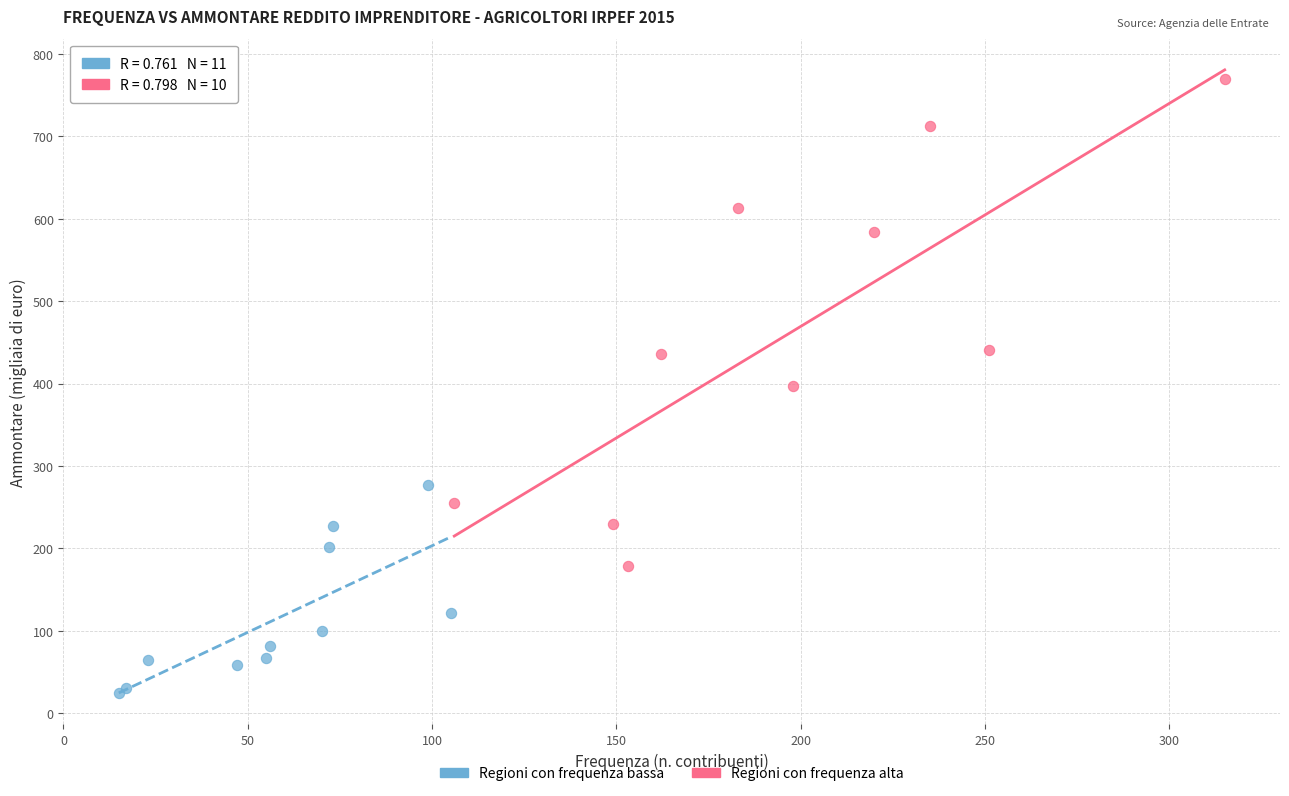

Which series reaches the maximum Y coordinate?

Regioni con frequenza alta